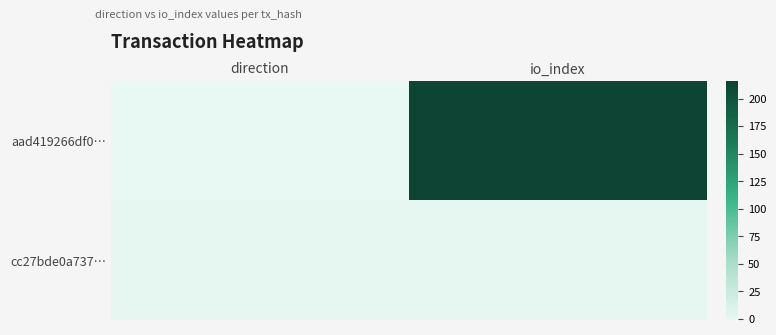

Reading left to right, transcribe all the data shown in this chart.

aad419266df0…: direction=-1	io_index=216
cc27bde0a737…: direction=1	io_index=0